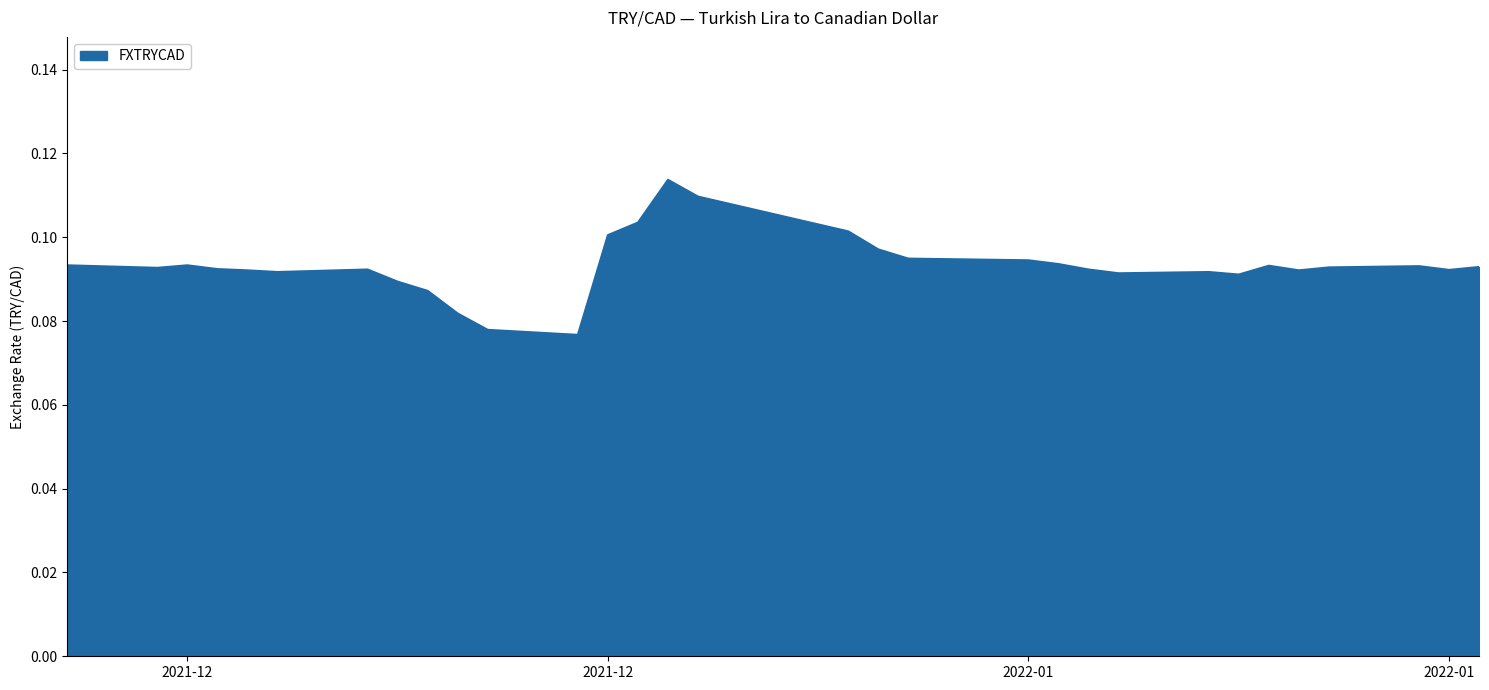

Reading left to right, what are all the values shown in this chart?

0.1	0.1	0.1	0.1	0.1	0.1	0.1	0.1	0.1	0.1	0.1	0.1	0.1	0.1	0.1	0.1	0.1	0.1	0.1	0.1	0.1	0.1	0.1	0.1	0.1	0.1	0.1	0.1	0.1	0.1	0.1